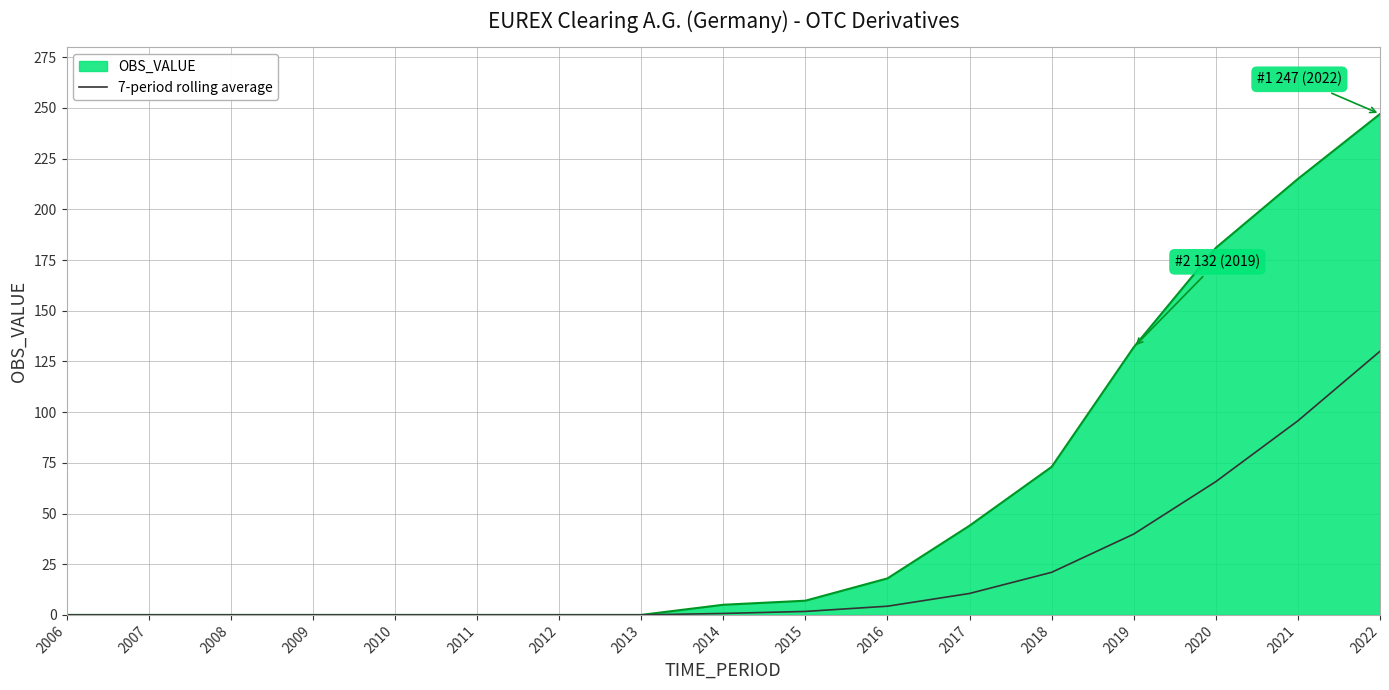

The value of 7-period rolling average at 2009 is 90.0. True or false?

False